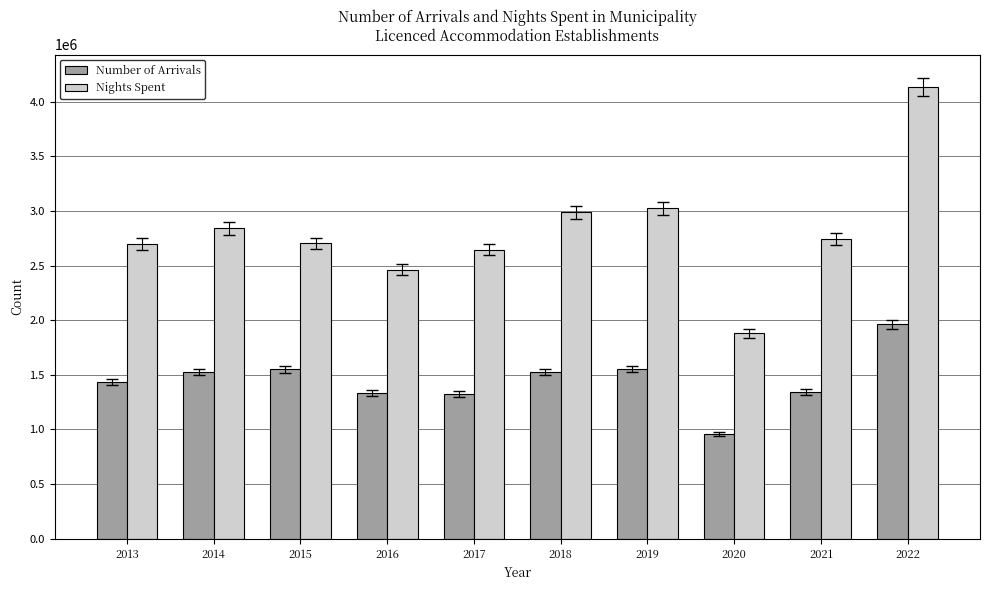

What is the total value across all series at 2014?

4365263